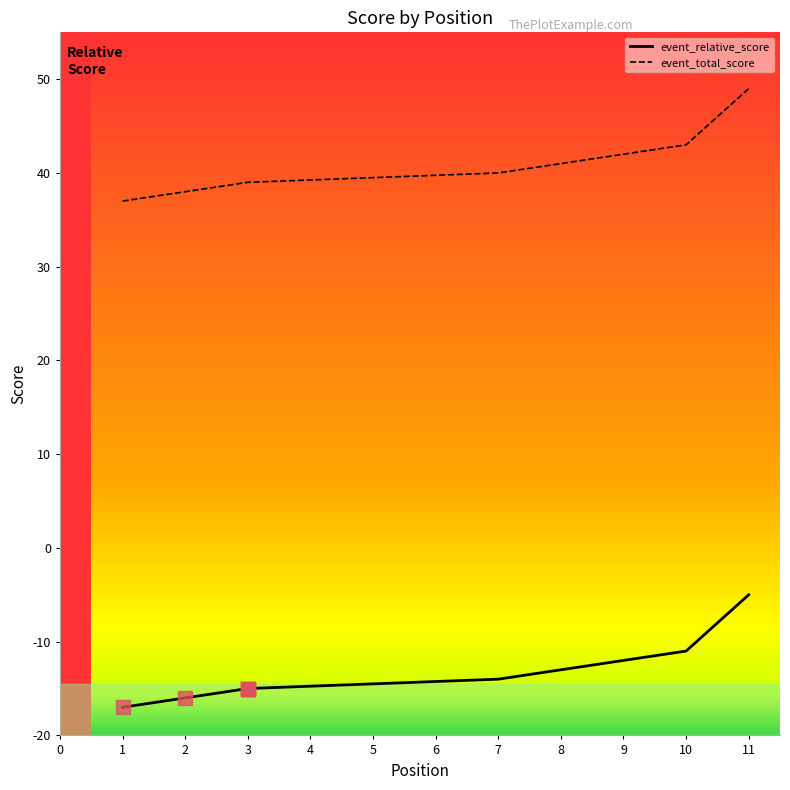

Is this an area chart (filled region under the line)?

No